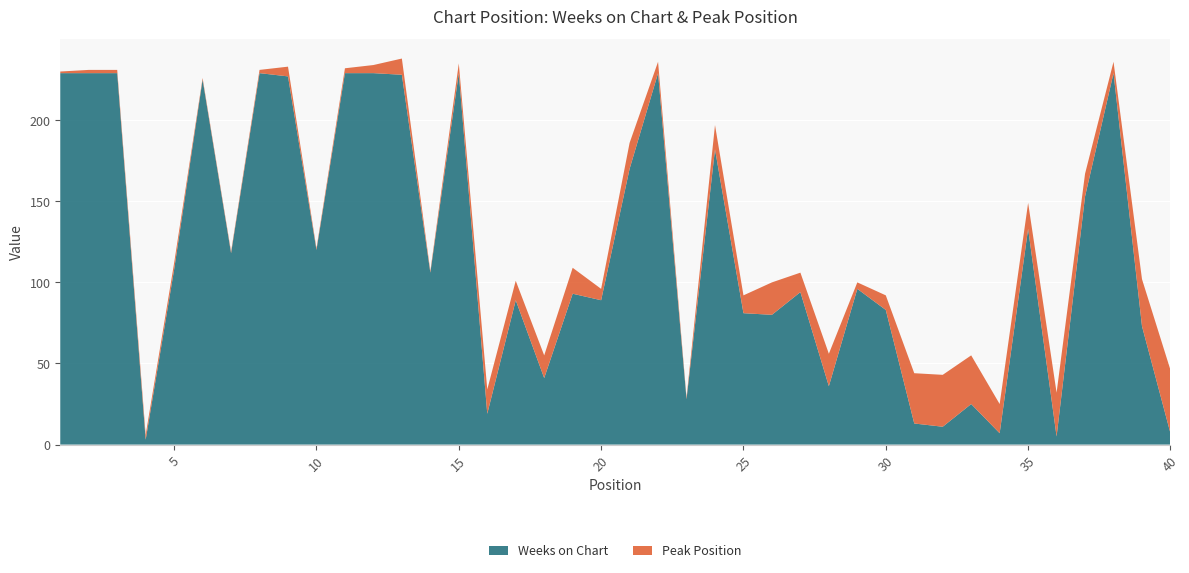

Reading left to right, extract all data points from this chart.

Weeks on Chart: 1=229	2=229	3=229	4=3	5=108	6=225	7=118	8=229	9=227	10=120	11=229	12=229	13=228	14=106	15=229	16=19	17=89	18=41	19=93	20=89	21=170	22=229	23=28	24=182	25=81	26=80	27=94	28=36	29=96	30=83	31=13	32=11	33=25	34=7	35=133	36=5	37=153	38=229	39=73	40=7
Peak Position: 1=1	2=2	3=2	4=3	5=4	6=1	7=1	8=2	9=6	10=1	11=3	12=5	13=10	14=1	15=6	16=15	17=12	18=14	19=16	20=7	21=16	22=7	23=1	24=15	25=11	26=20	27=12	28=20	29=4	30=9	31=31	32=32	33=30	34=18	35=16	36=27	37=14	38=7	39=29	40=39